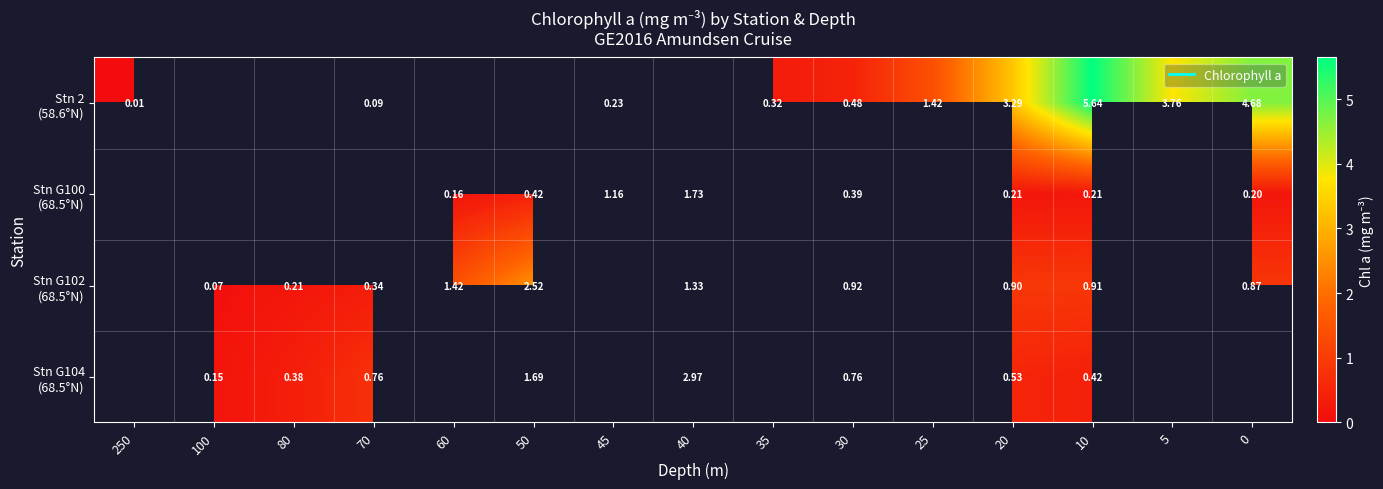

How many positive values does the Stn G102 (68.5°N) series have?

10